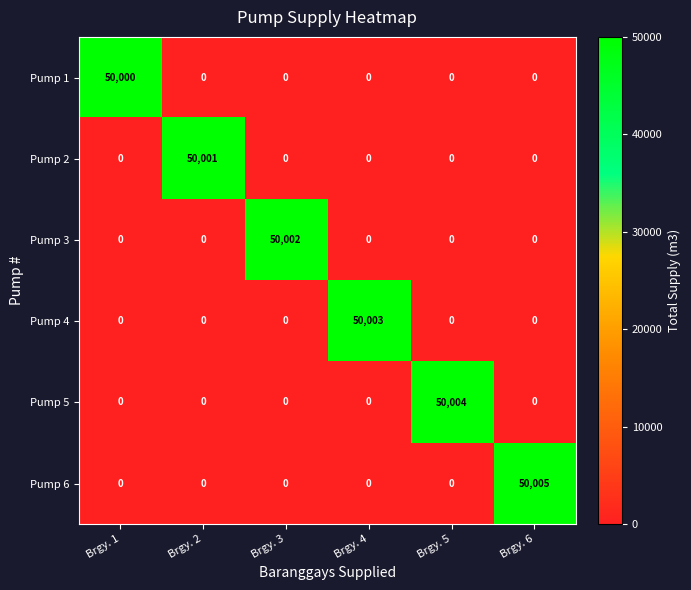

What is the spread (max minus min) of values at Brgy. 2?

50001